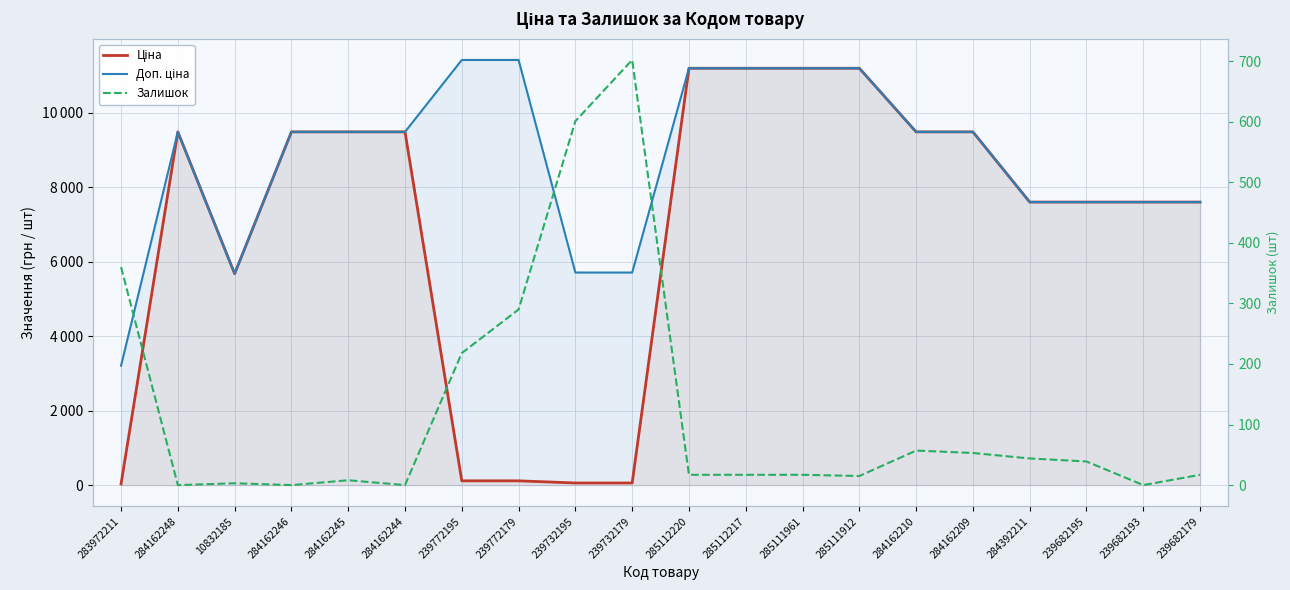

Is the value of Залишок at 284162244 greater than the value of Доп. ціна at 285111961?

No